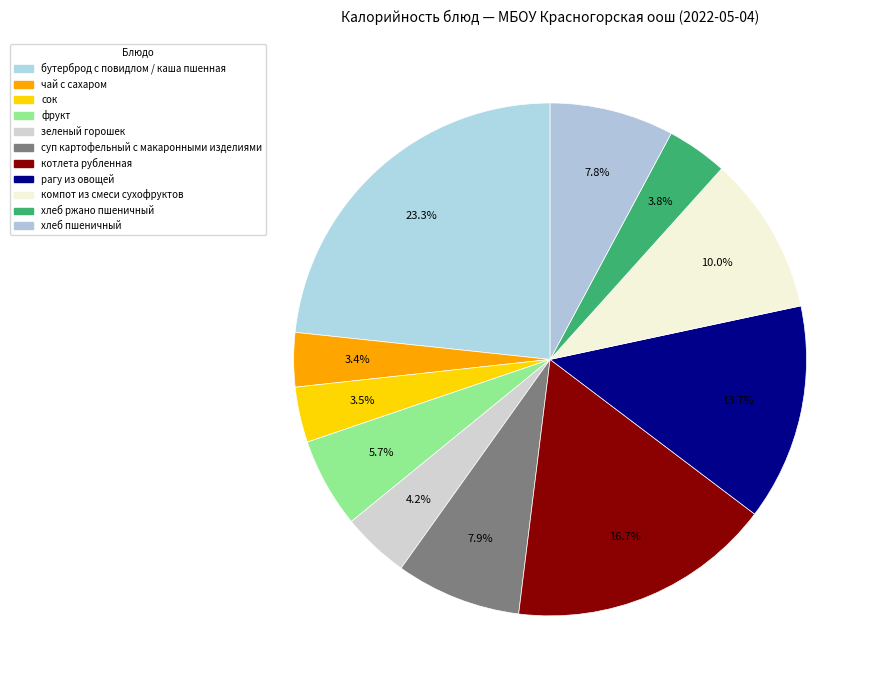

Is it true that хлеб ржано пшеничный is 11% of the pie?

False